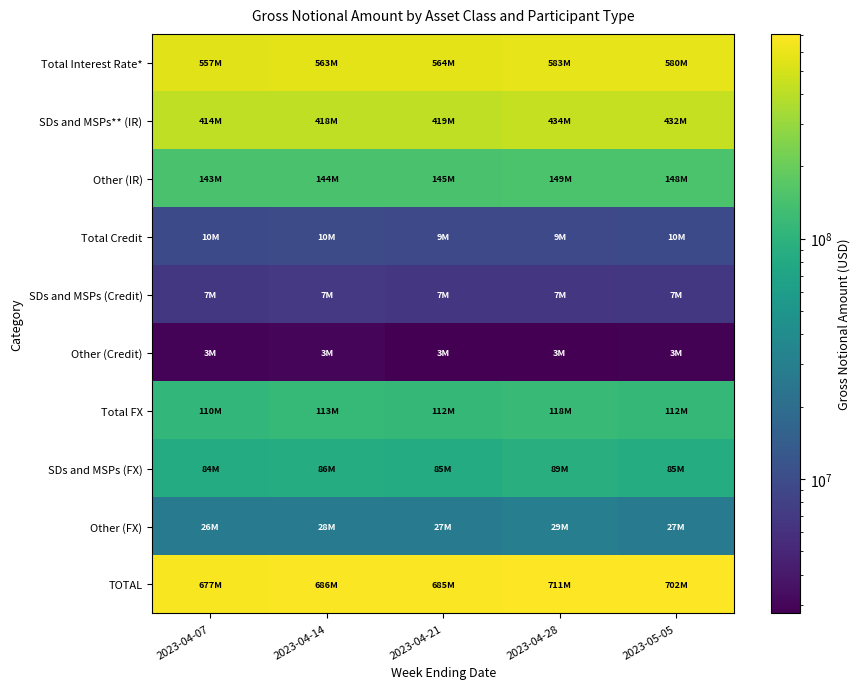

At which category is the sum across all series the highest?

2023-04-28